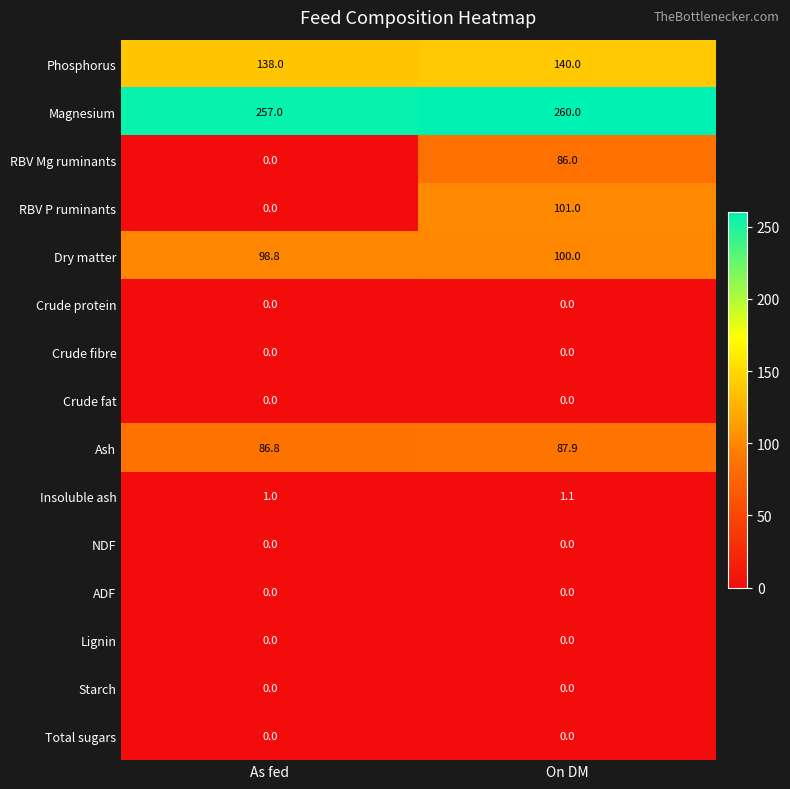

Which category has the highest value across all series?

On DM